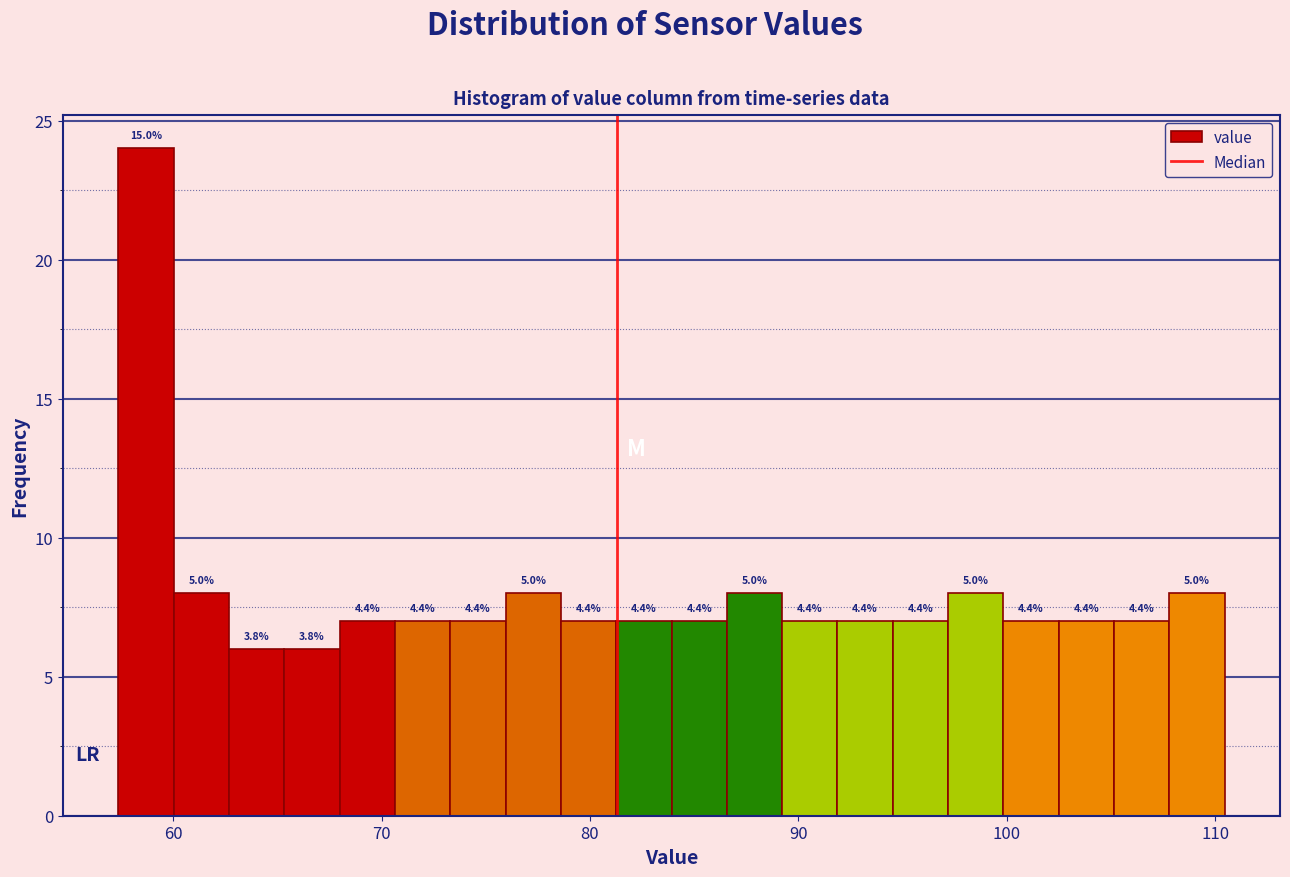

Read against the x-axis, roughly where is the centre of the tallest bar?

59